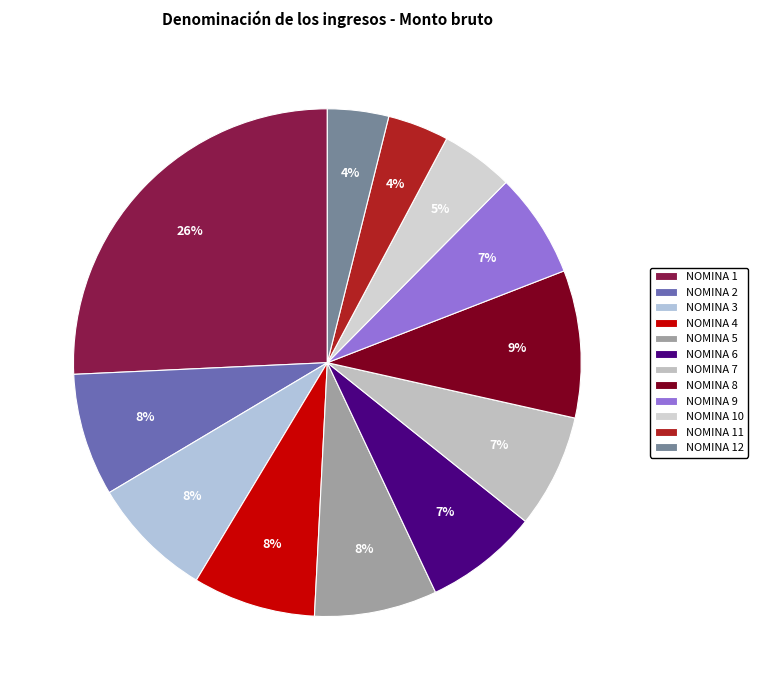

Rank the categories by value from lowest to highest.

NOMINA 11, NOMINA 12, NOMINA 10, NOMINA 9, NOMINA 6, NOMINA 7, NOMINA 2, NOMINA 3, NOMINA 4, NOMINA 5, NOMINA 8, NOMINA 1